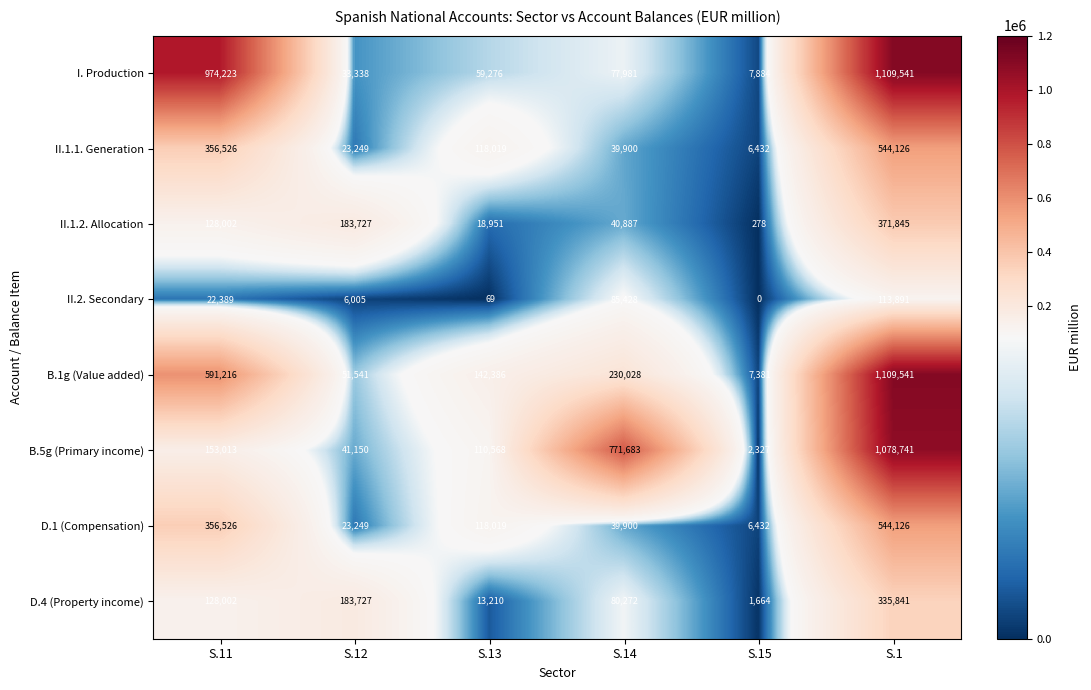

What is the total value across all series at S.12?

545986